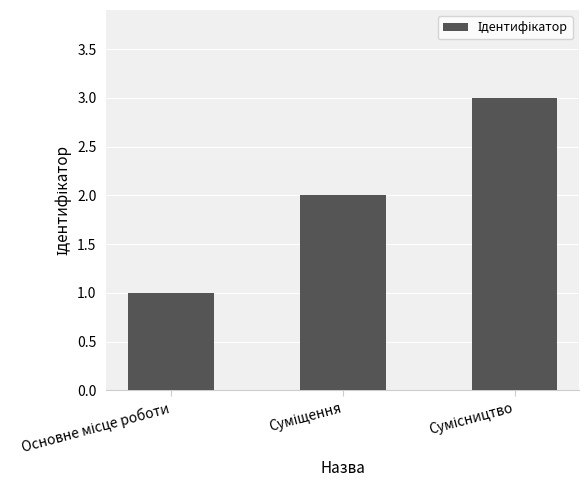

Count the number of categories in the chart.

3